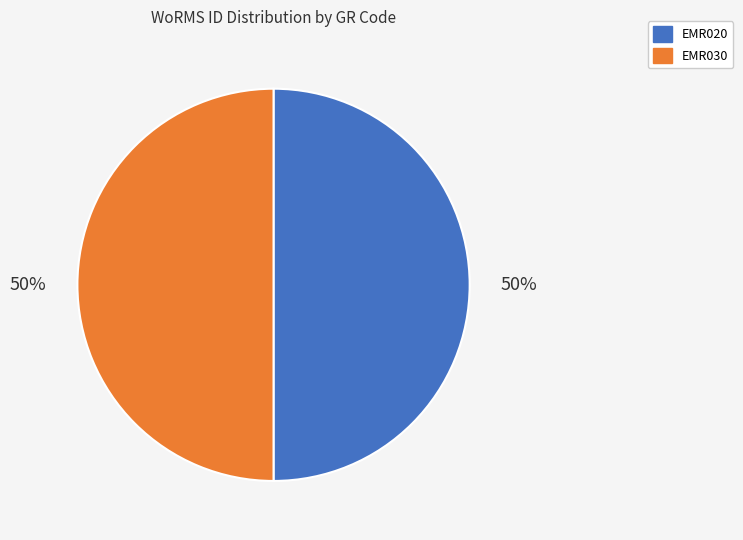

To the nearest percent, what percentage of the pie is EMR030?

50%